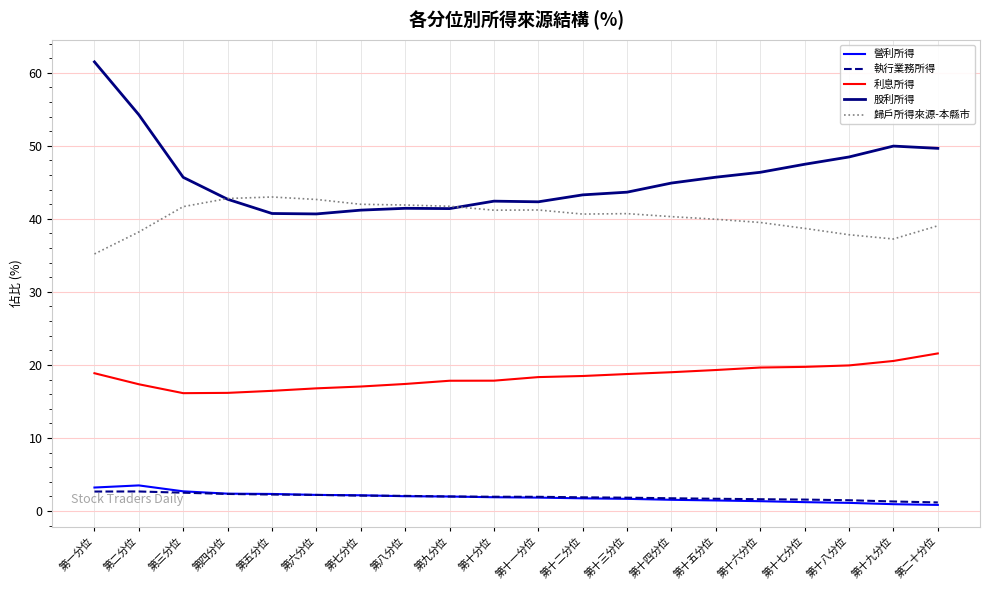

What position from the left is 第四分位?

4